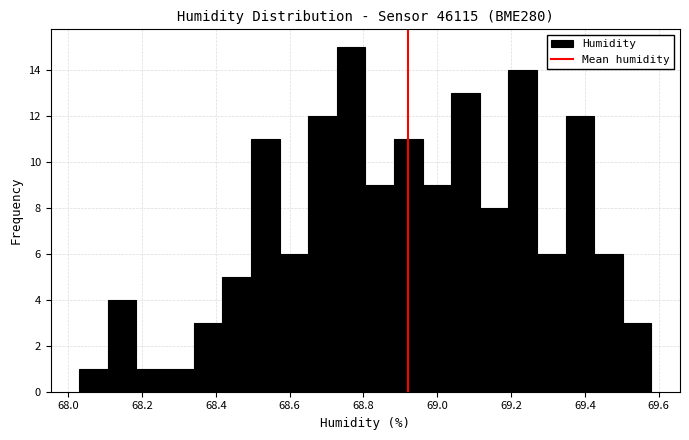

Around what value on the x-axis is the tallest bar? Give the approximate position of its centre, as read against the axis.

68.76